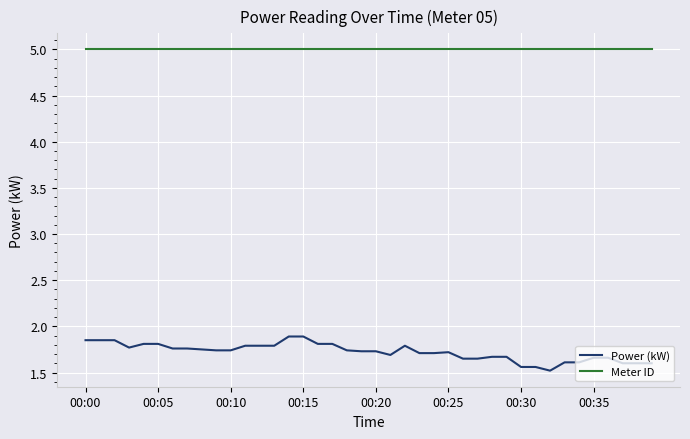

What are all the series names shown in the legend?

Power (kW), Meter ID